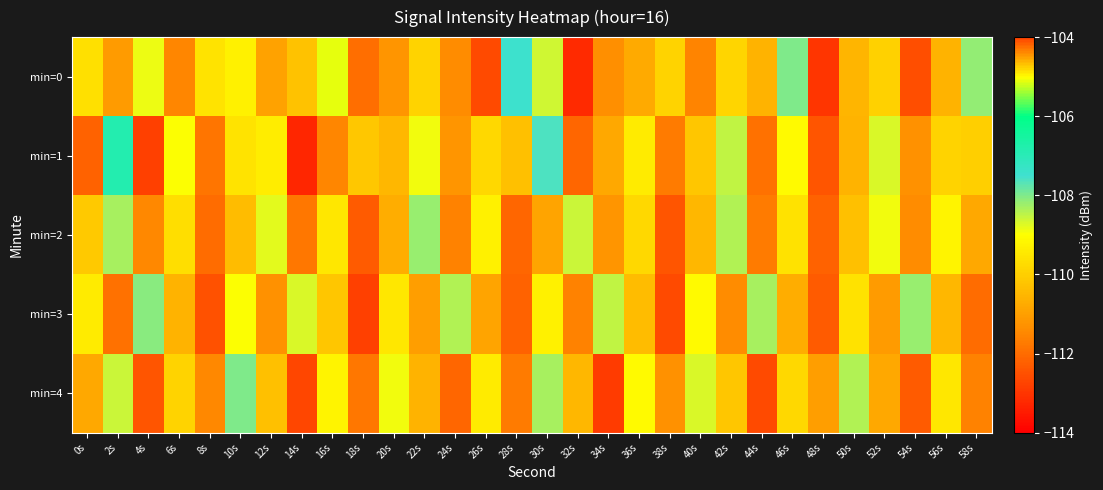

What is the total value across all series at 58s?

-552.6